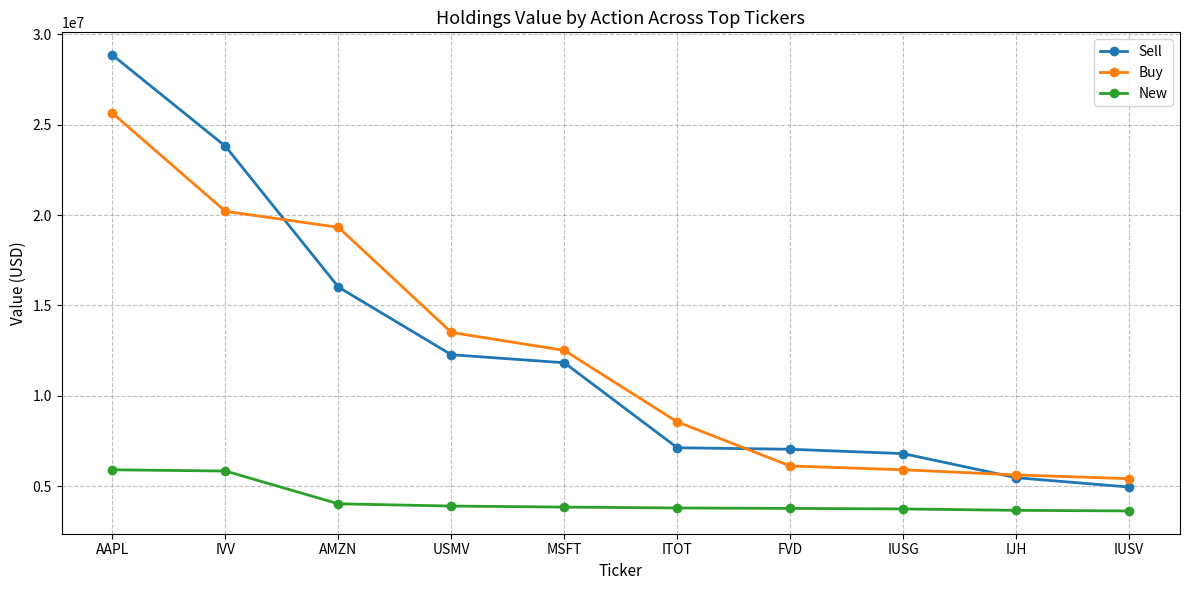

What is the value of the New point at the 2nd from the left?

5836000